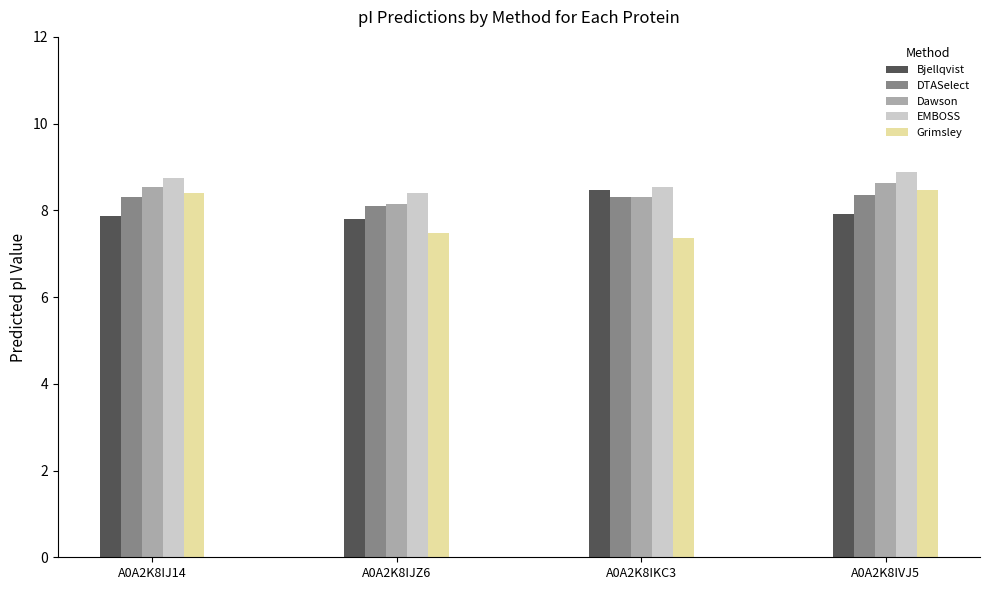

What is the sum of the Grimsley values at A0A2K8IJZ6 and A0A2K8IKC3?

14.8